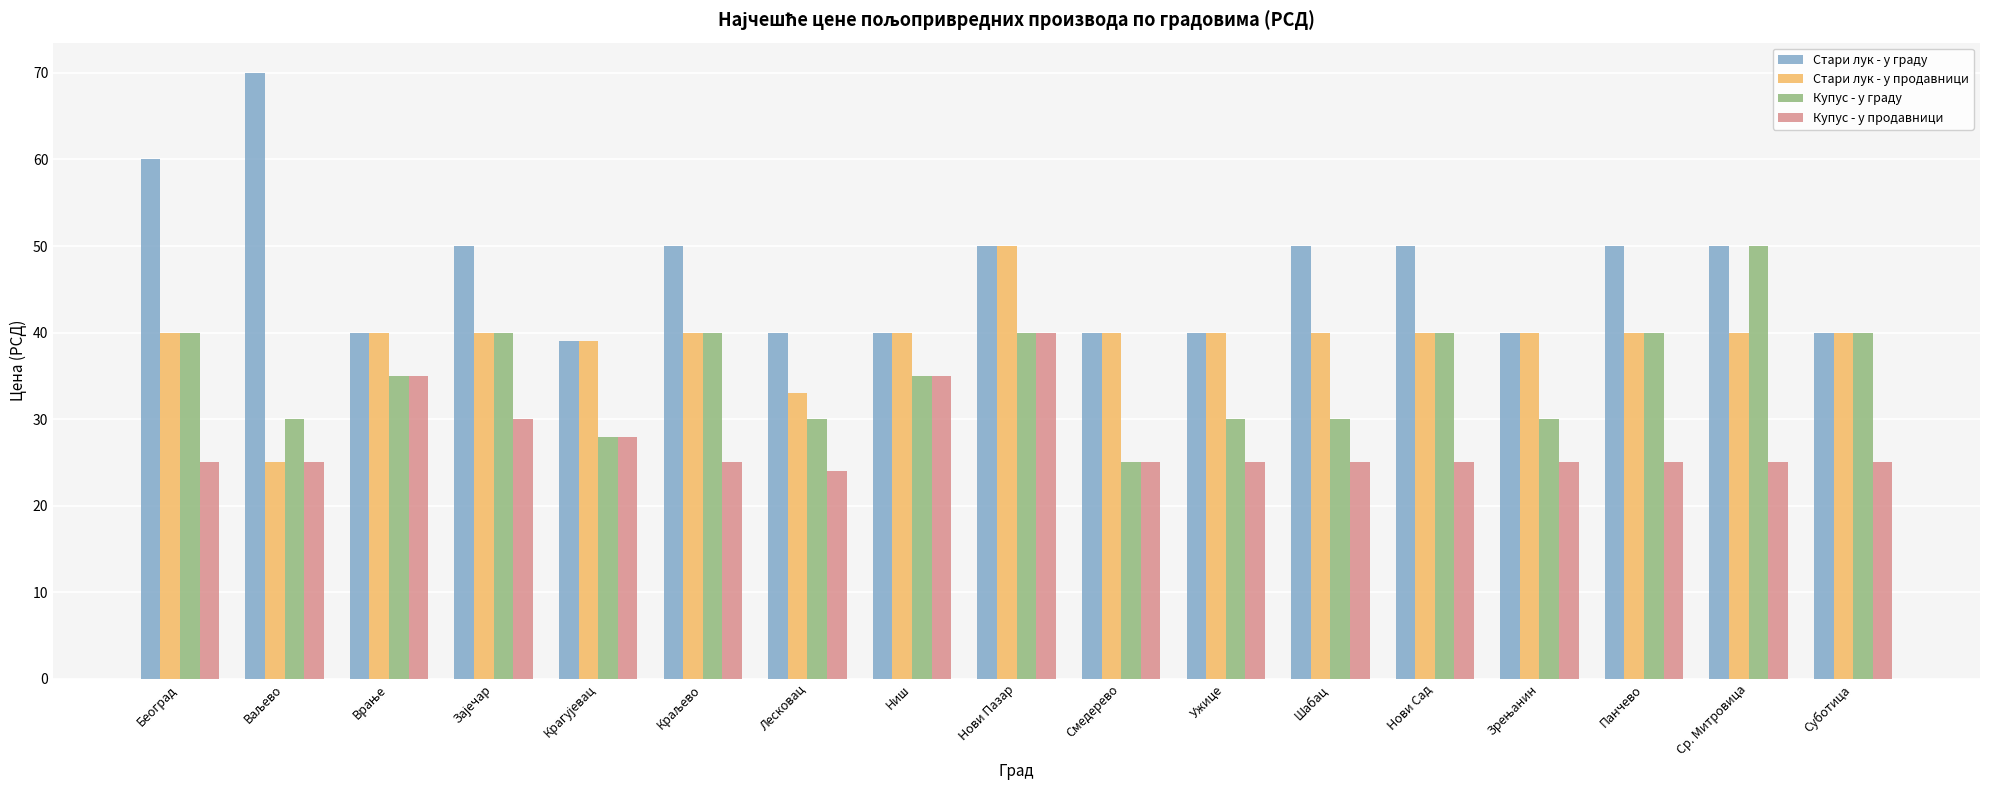

List the series in order of their overall mean, lowest first.

Купус - у продавници, Купус - у граду, Стари лук - у продавници, Стари лук - у граду